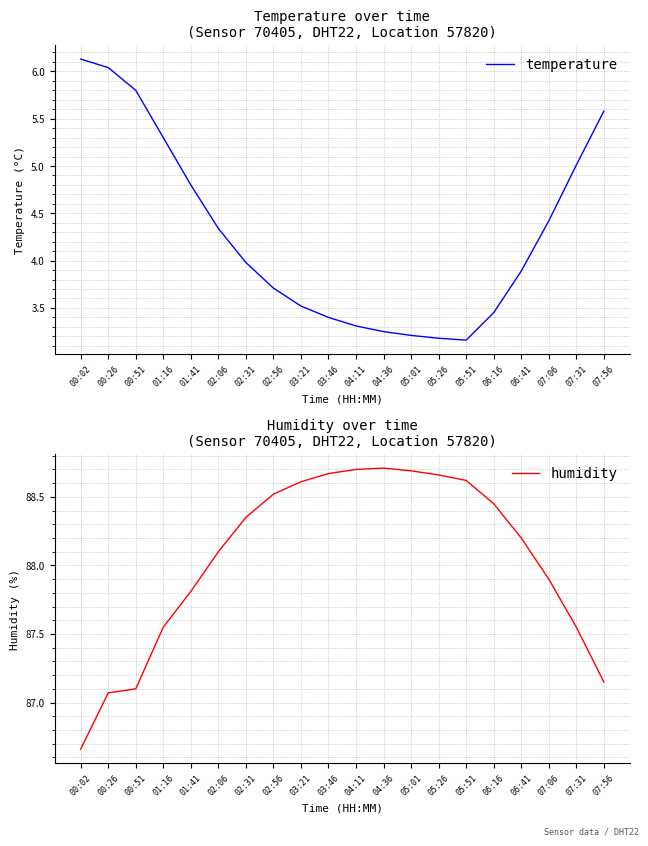

Where is temperature nearest to the value 4?

02:31